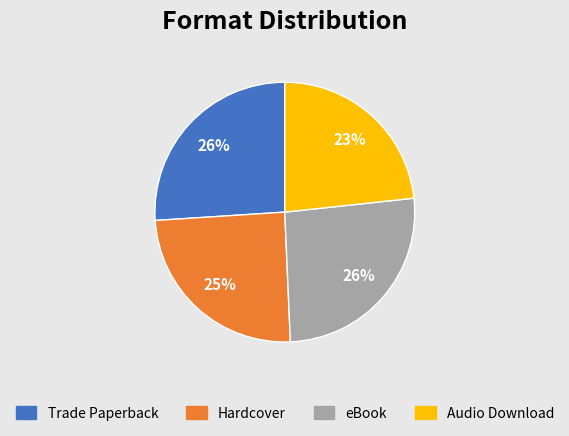

What is the smallest slice in the pie chart?

Audio Download